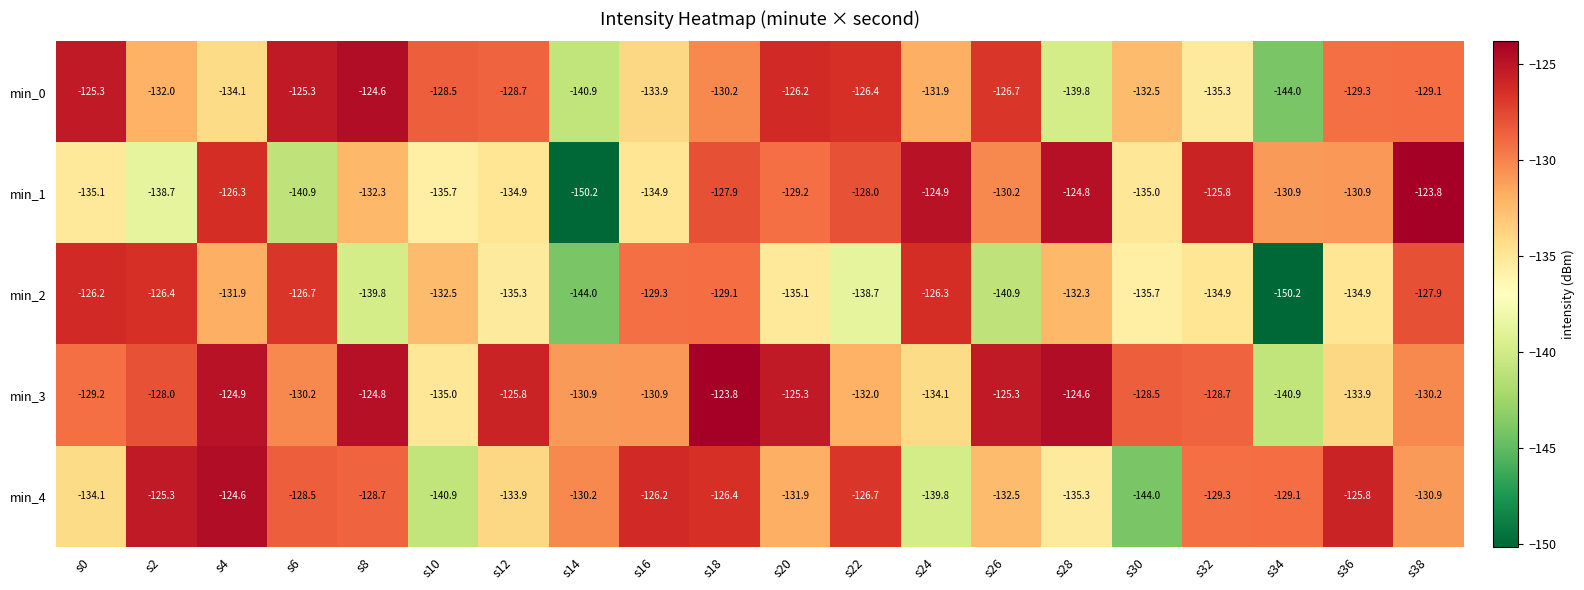

What is the minimum value shown in the chart?

-150.2